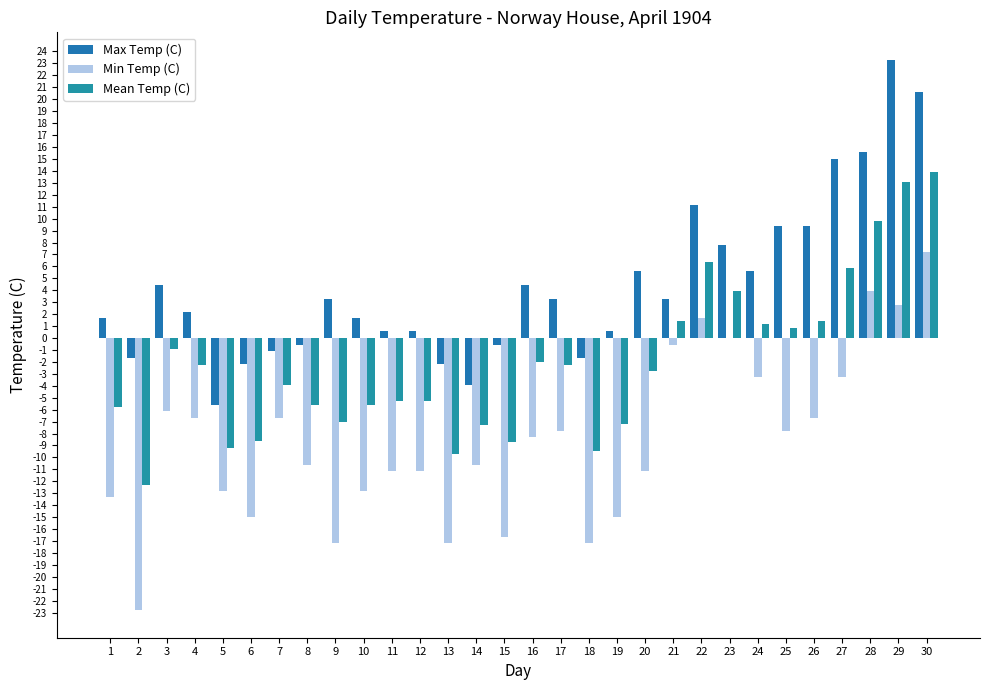

What is the highest value of the Mean Temp (C) series?

13.9